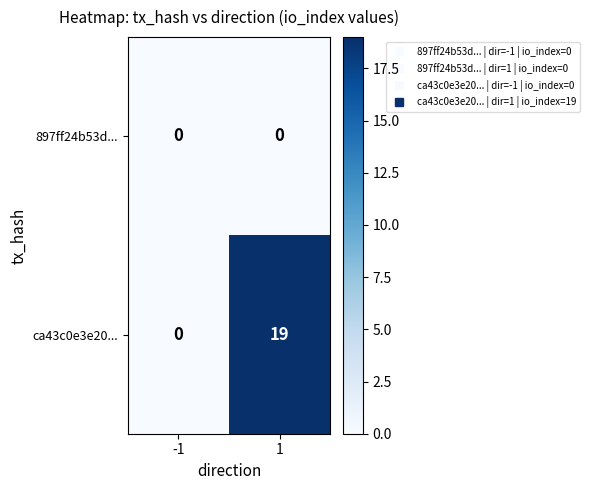

What is the difference between the ca43c0e3e20... values at -1 and 1?

19